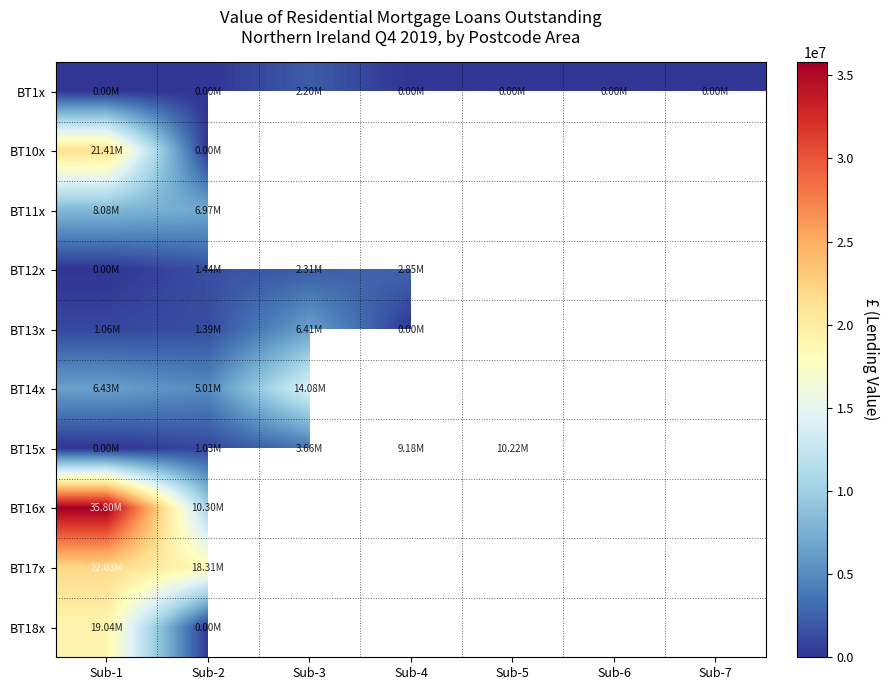

Rank the series by their maximum value, from lowest to highest.

BT1x, BT12x, BT13x, BT11x, BT15x, BT14x, BT18x, BT10x, BT17x, BT16x